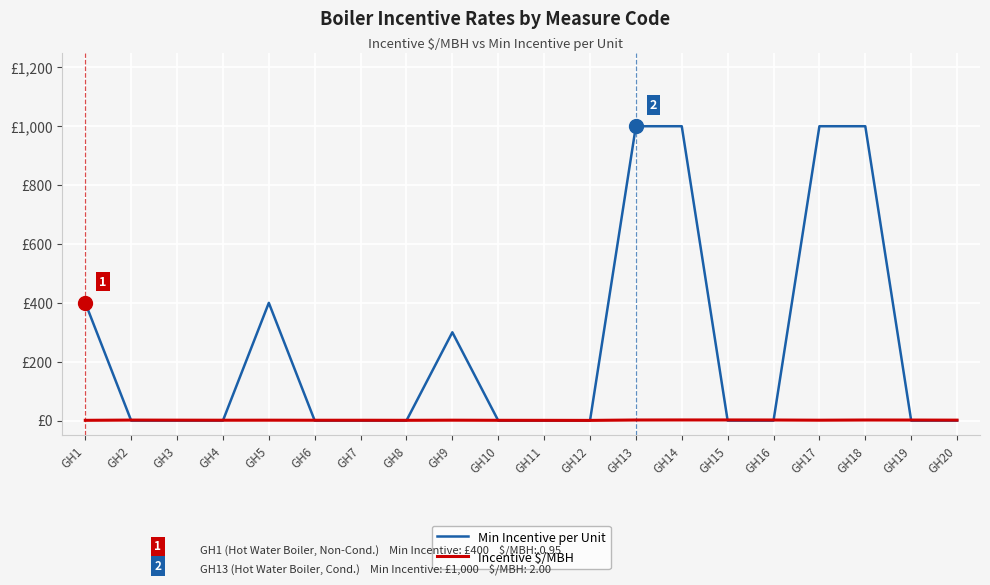

What is the spread (max minus min) of values at GH17?

998.6